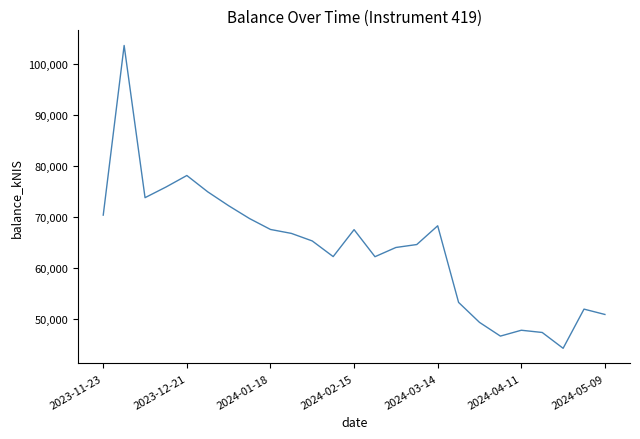

What is the minimum value shown in the chart?

44155.8